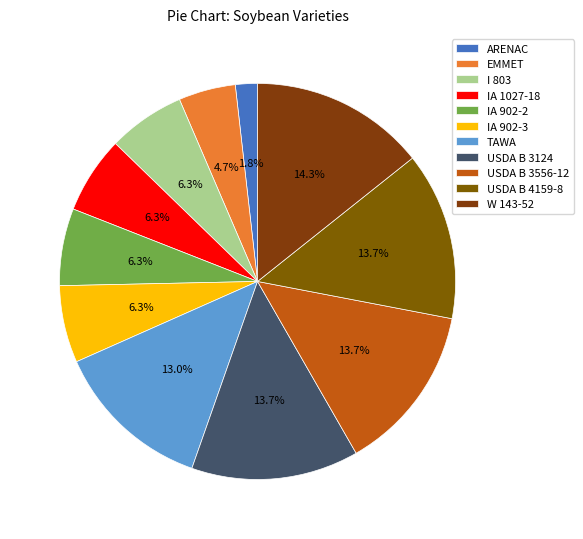

True or false: ARENAC accounts for 2% of the total.

True